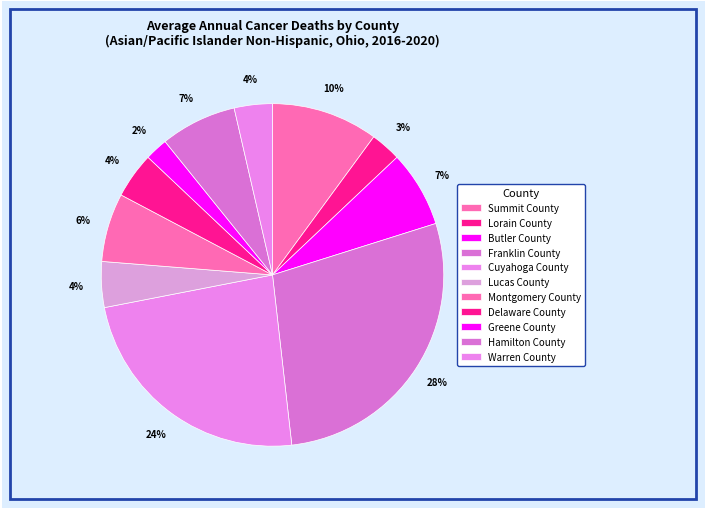

Is there any slice that represents more than half of the pie?

No